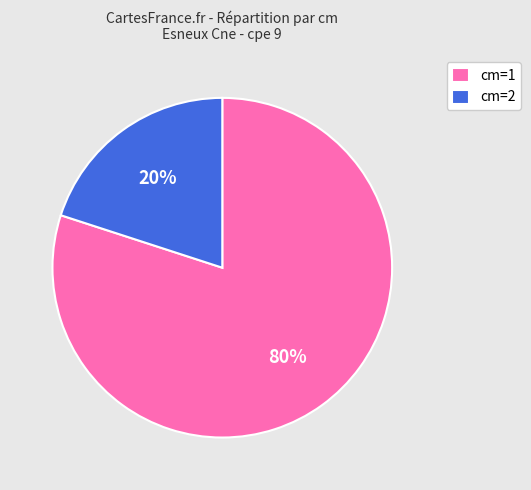

What is the ratio of the value at cm=1 to the value at cm=2?

4.0